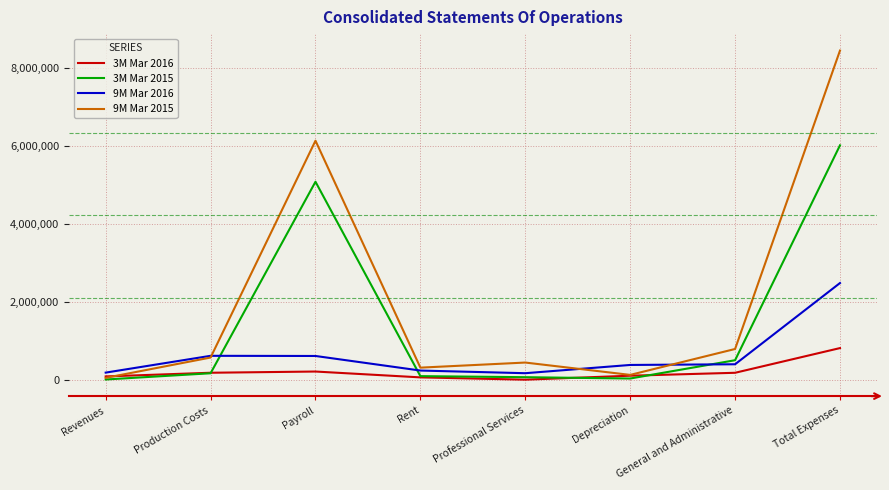

What is the spread (max minus min) of values at Payroll?

5903502